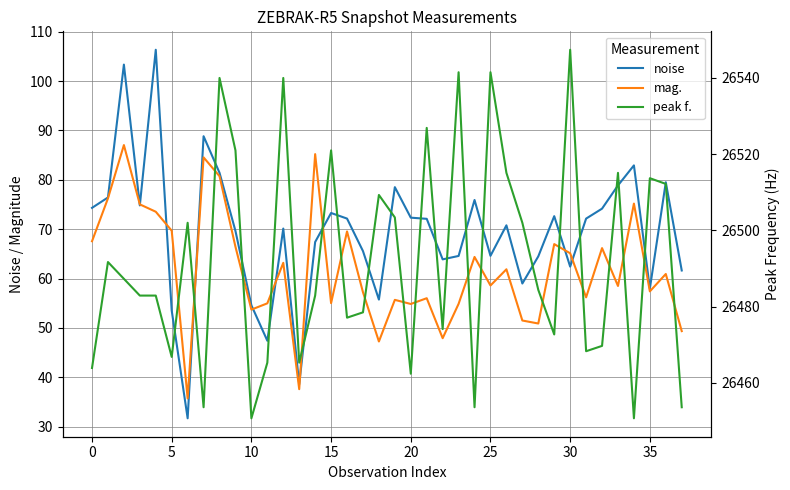

Reading right to left, transcribe all the data shown in this chart.

noise: 61.6	79.5	58.0	82.9	78.9	74.2	72.1	62.4	72.6	64.5	59.0	70.8	64.6	75.9	64.6	63.9	72.1	72.3	78.5	55.7	65.6	72.1	73.3	67.4	38.6	70.1	47.4	54.6	69.6	81.4	88.8	31.7	53.5	106.3	74.8	103.3	76.4	74.3
mag.: 49.4	60.9	57.4	75.2	58.5	66.2	56.2	65.1	67.0	50.9	51.5	61.9	58.6	64.4	54.9	47.9	56.0	54.9	55.7	47.3	57.2	69.5	55.0	85.2	37.6	63.2	55.0	53.7	66.4	80.7	84.5	35.7	69.7	73.5	75.0	87.0	76.2	67.6
peak f.: 26453.6	26512.2	26513.7	26450.7	26515.1	26469.7	26468.3	26547.4	26472.7	26484.4	26502.0	26515.1	26541.5	26453.6	26541.5	26474.1	26526.9	26462.4	26503.4	26509.3	26478.5	26477.1	26521.0	26482.9	26465.3	26540.0	26465.3	26450.7	26521.0	26540.0	26453.6	26502.0	26466.8	26482.9	26482.9	26487.3	26491.7	26463.9